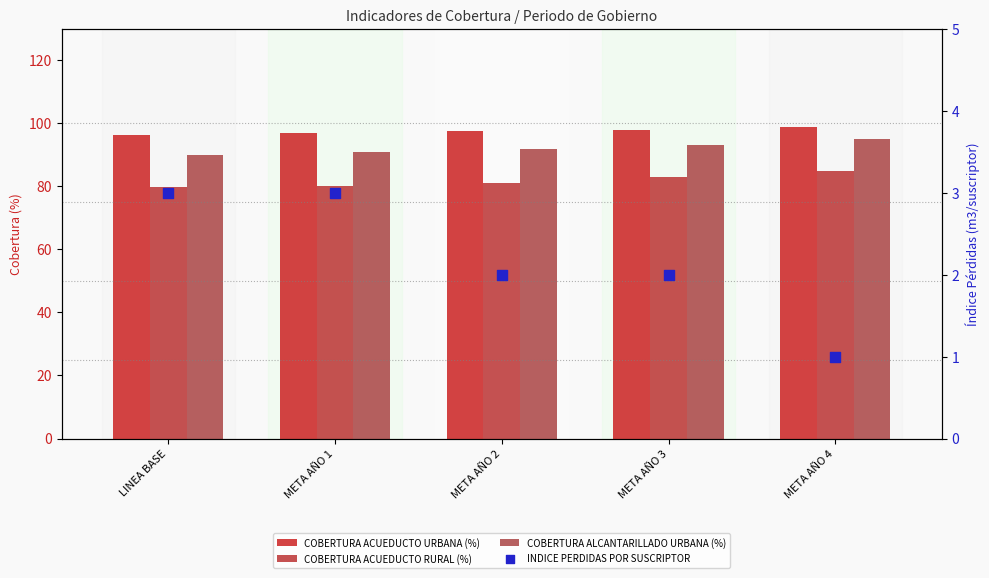

Which series reaches the minimum Y coordinate?

INDICE PERDIDAS POR SUSCRIPTOR